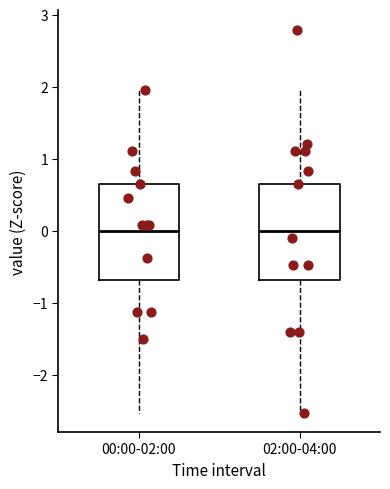

Reading left to right, read every box against the y-axis: the position of its median line, the range the box covers, and the ends of its whiskers. The values are not printed on the chart, so give them approximately, as read against the axis.

00:00-02:00: median 0.0, box -0.7 to 0.6, whiskers -2.5 to 2.0
02:00-04:00: median 0.0, box -0.7 to 0.6, whiskers -2.5 to 2.0